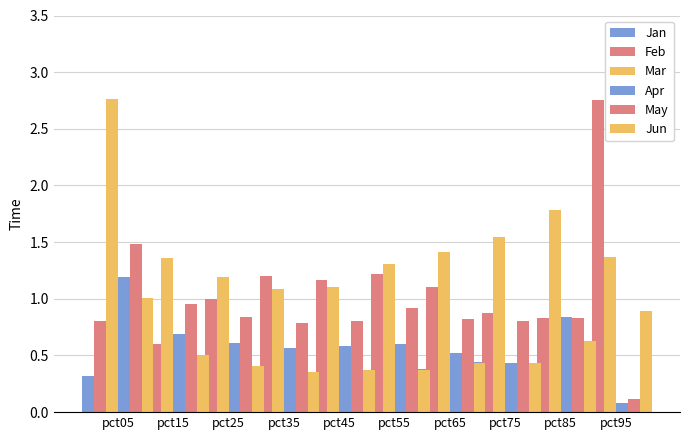

What is the minimum value shown in the chart?

0.1